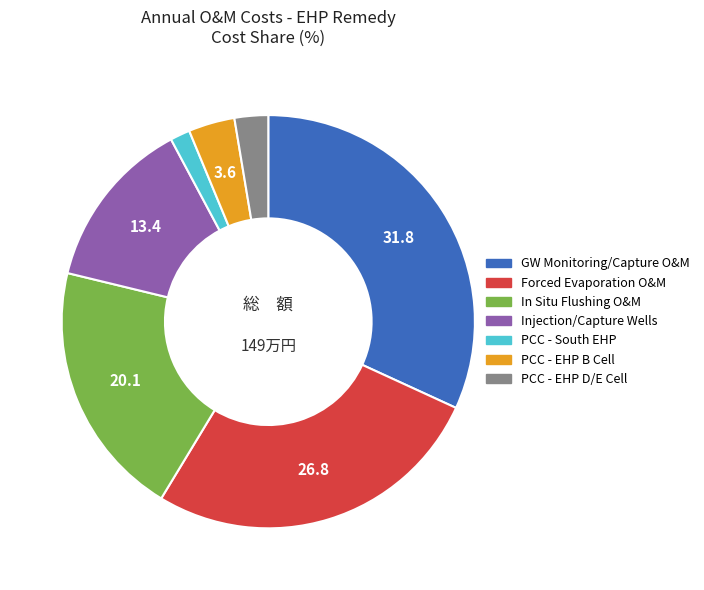

How many slices are in this pie chart?

7